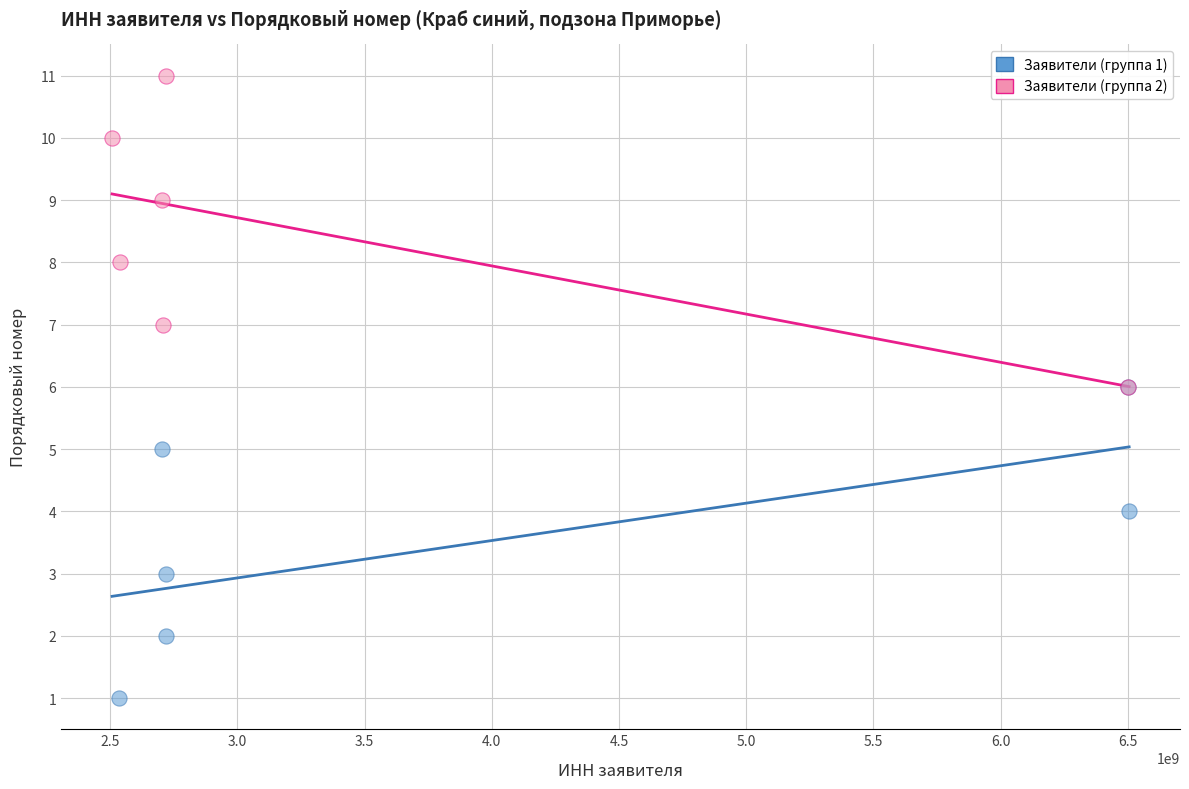

Which series contains the lowest Y value?

Заявители (группа 1)